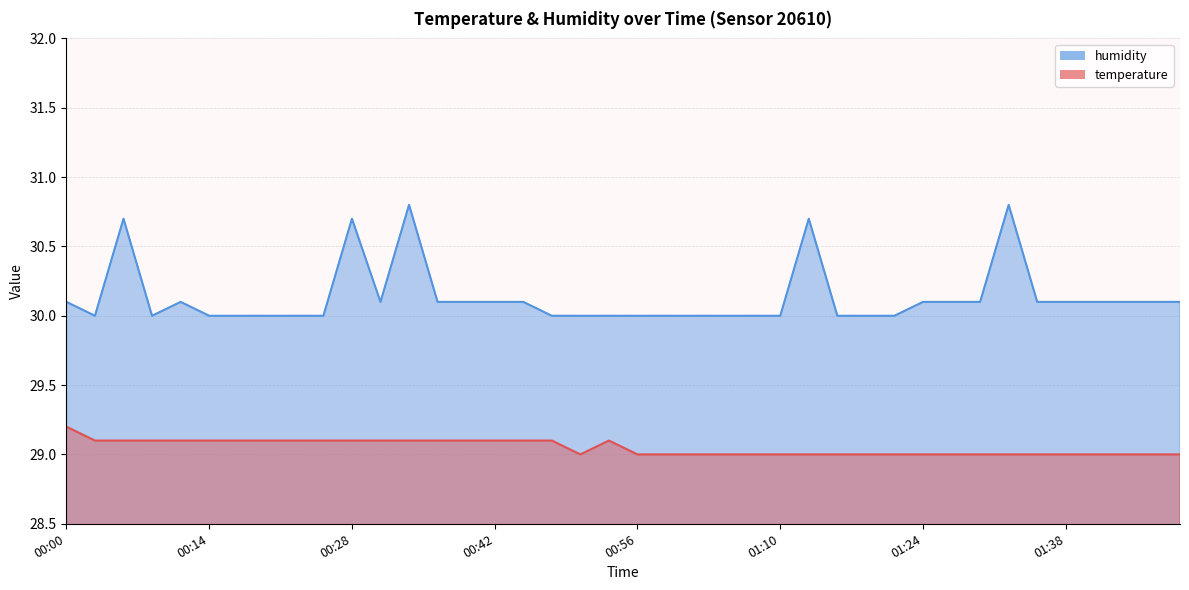

Reading left to right, what are all the values shown in this chart?

temperature: 29.2	29.1	29.1	29.1	29.1	29.1	29.1	29.1	29.1	29.1	29.1	29.1	29.1	29.1	29.1	29.1	29.1	29.1	29.0	29.1	29.0	29.0	29.0	29.0	29.0	29.0	29.0	29.0	29.0	29.0	29.0	29.0	29.0	29.0	29.0	29.0	29.0	29.0	29.0	29.0
humidity: 30.1	30.0	30.7	30.0	30.1	30.0	30.0	30.0	30.0	30.0	30.7	30.1	30.8	30.1	30.1	30.1	30.1	30.0	30.0	30.0	30.0	30.0	30.0	30.0	30.0	30.0	30.7	30.0	30.0	30.0	30.1	30.1	30.1	30.8	30.1	30.1	30.1	30.1	30.1	30.1